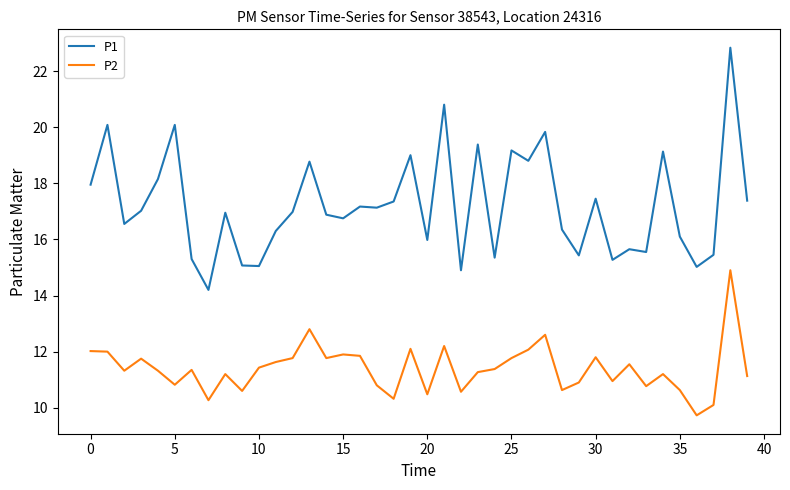

True or false: P2 and P1 intersect in this chart.

False